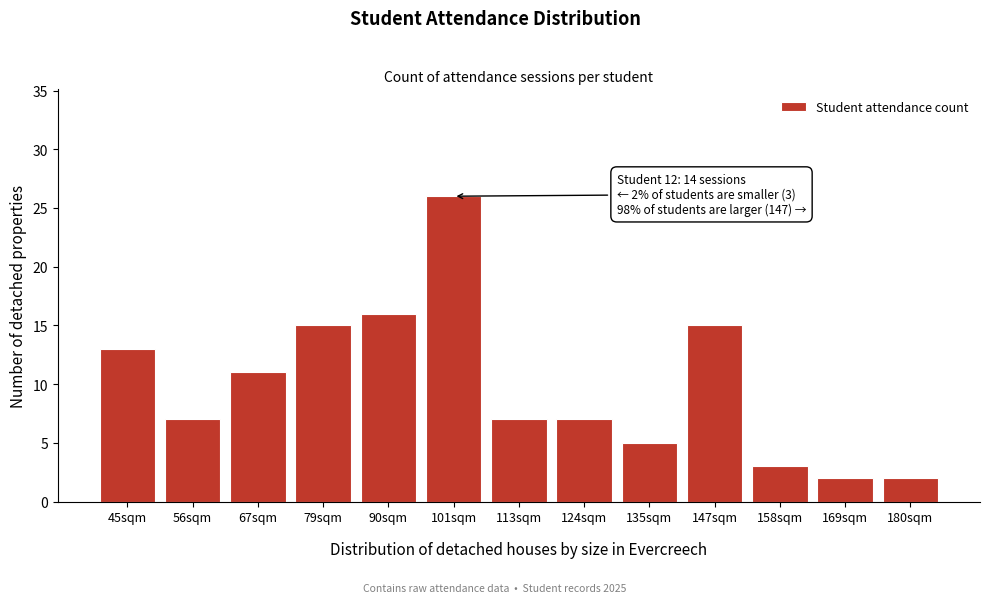

Reading left to right, what are all the values shown in this chart?

45sqm=13	56sqm=7	67sqm=11	79sqm=15	90sqm=16	101sqm=26	113sqm=7	124sqm=7	135sqm=5	147sqm=15	158sqm=3	169sqm=2	180sqm=2